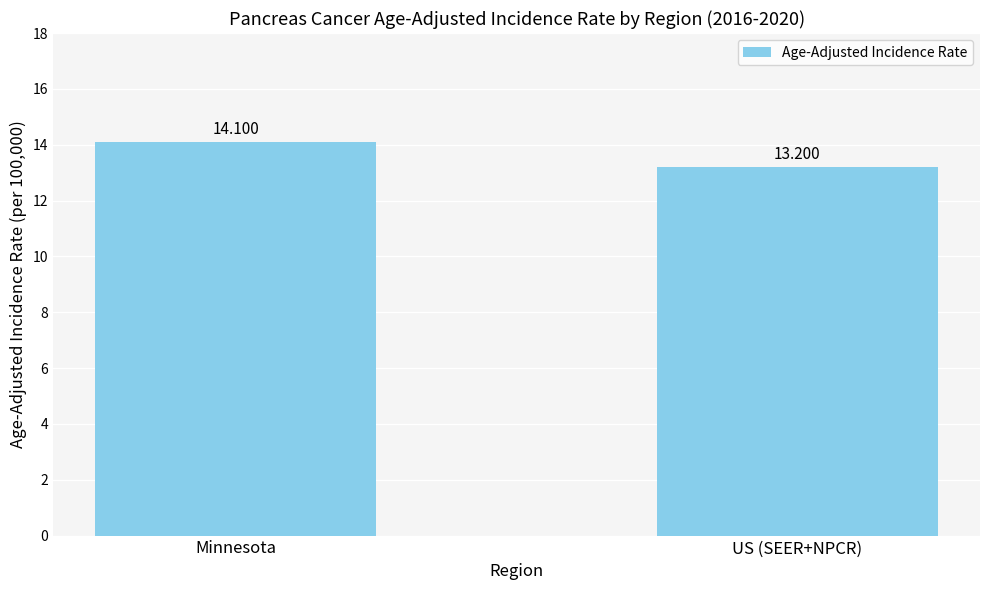

Are the bars horizontal?

No